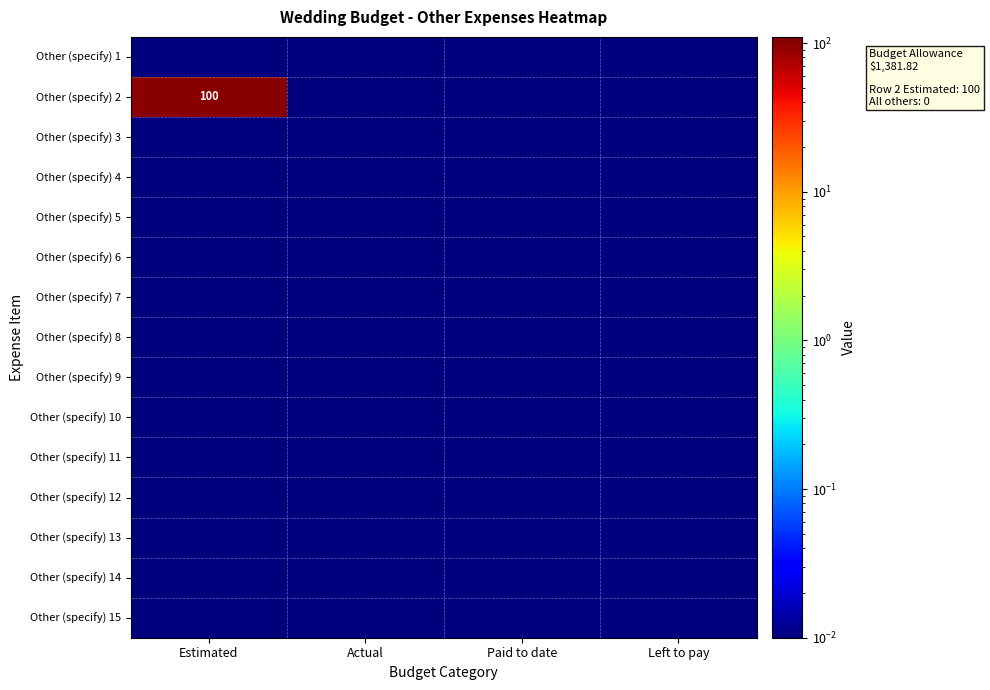

Which has a higher value, Left to pay or Paid to date?

Left to pay